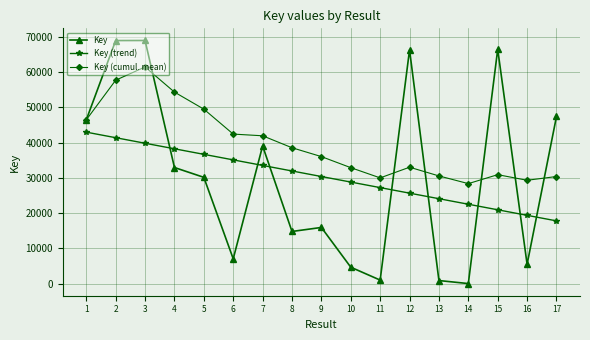

How many positive values does the Key series have?

16